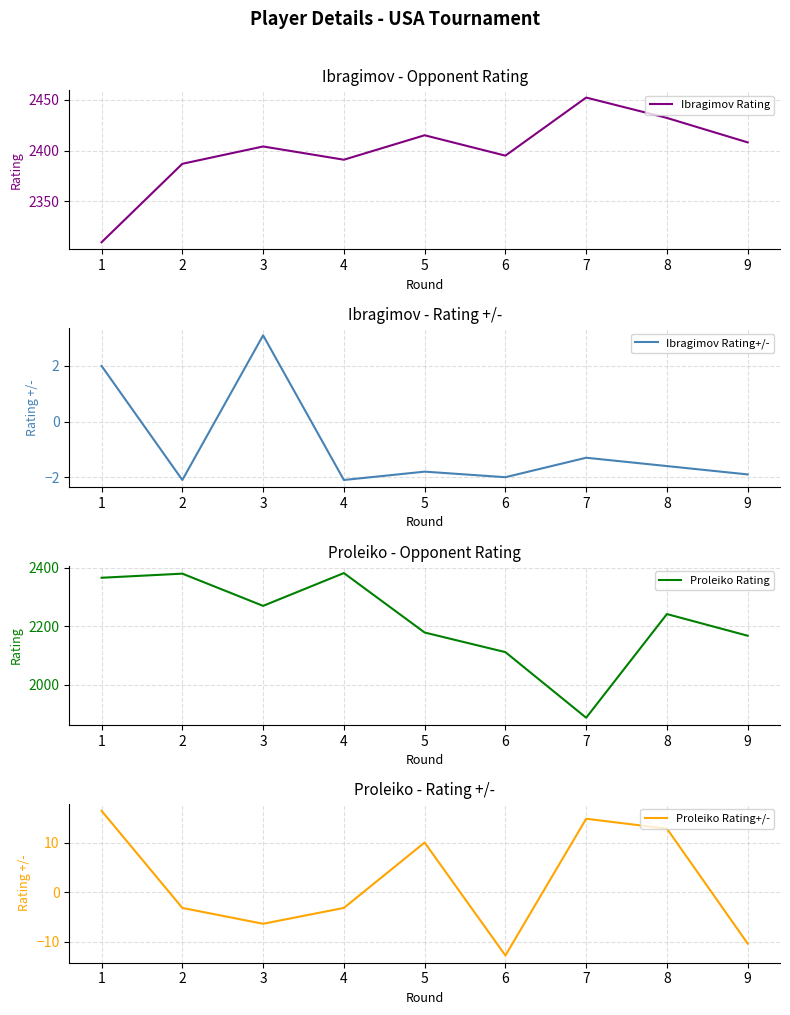

What is the highest value of the Ibragimov Rating series?

2452